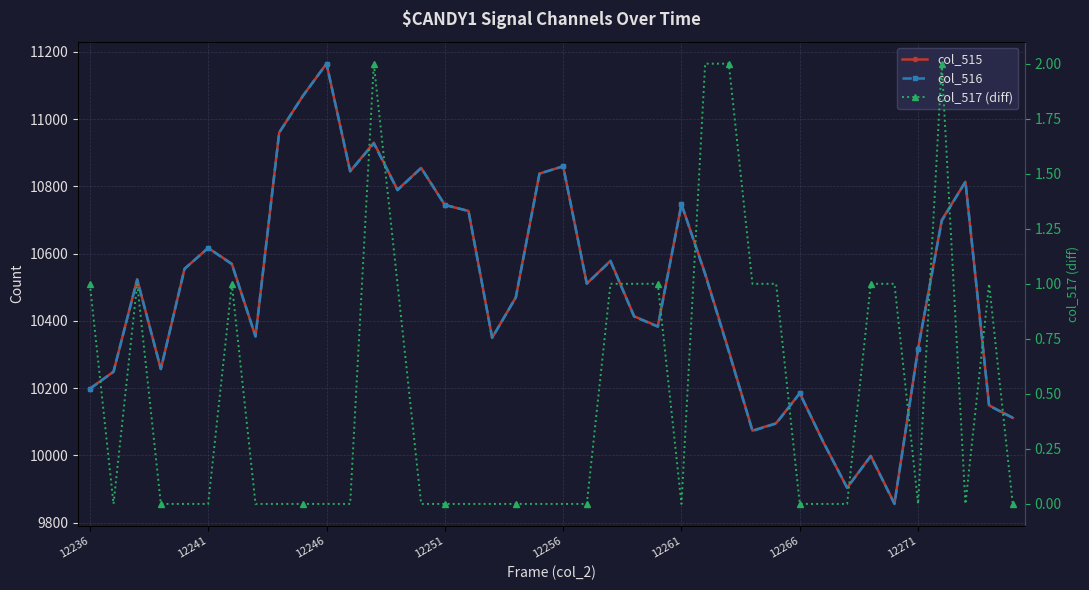

Is the value of col_515 at 12246 greater than the value of col_516 at 22?

No